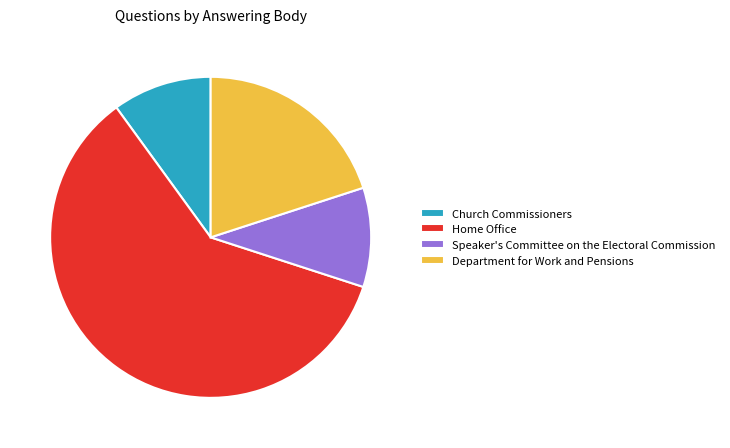

Does any single category account for the majority?

Yes